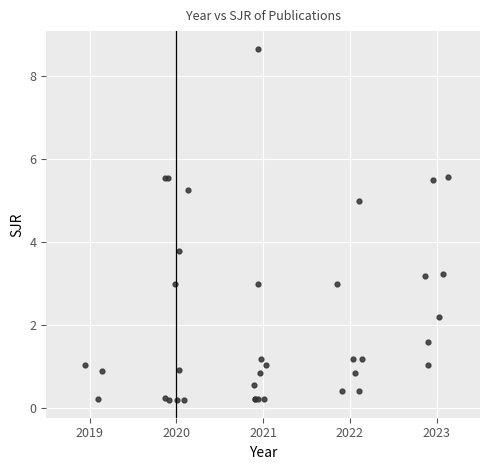

What Y value in the scatter plot is closest to 4?

3.8